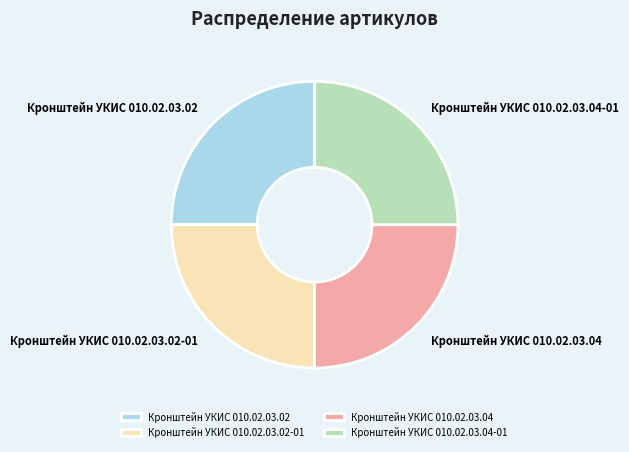

Is there a majority slice in this chart?

No